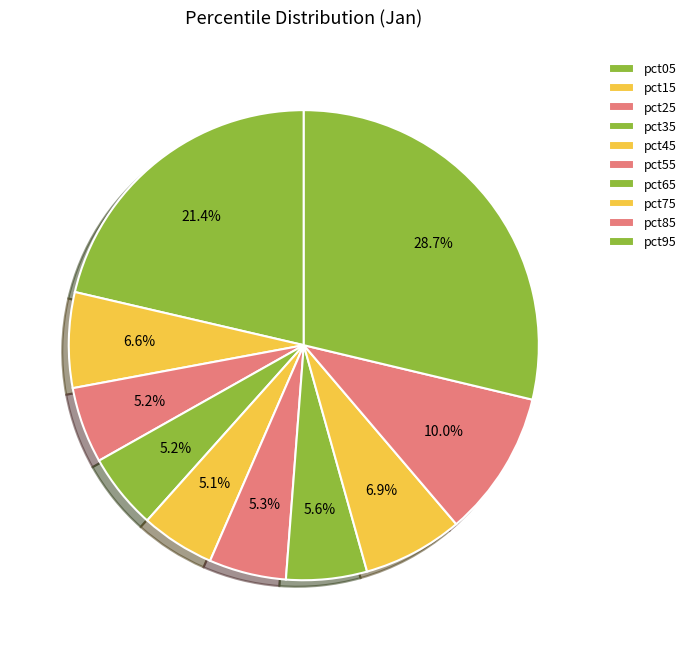

Is the sum of pct25 and pct65 greater than half?

No